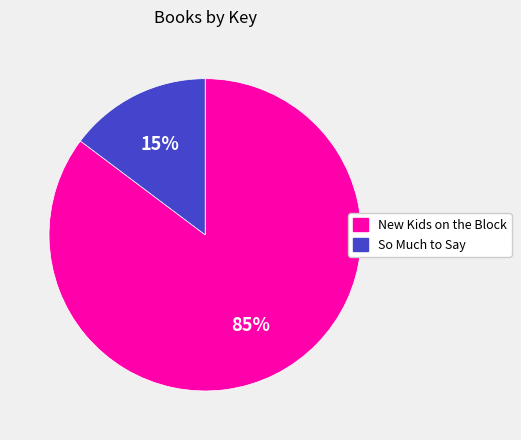

Which has a higher value, New Kids on the Block or So Much to Say?

New Kids on the Block